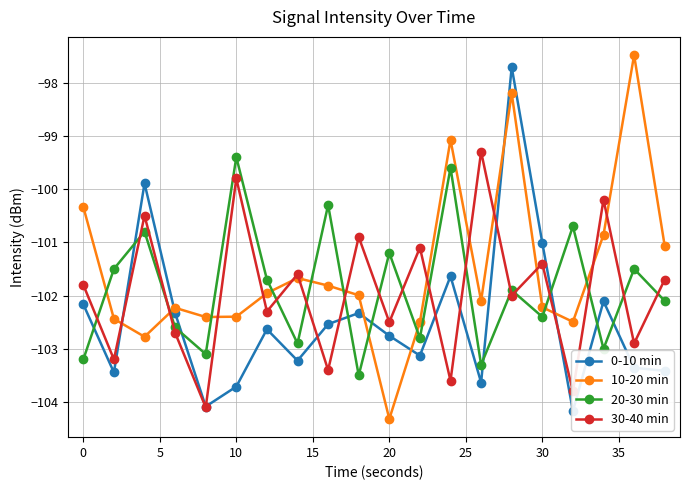

True or false: 10-20 min has more than 2 interior local peaks.

True